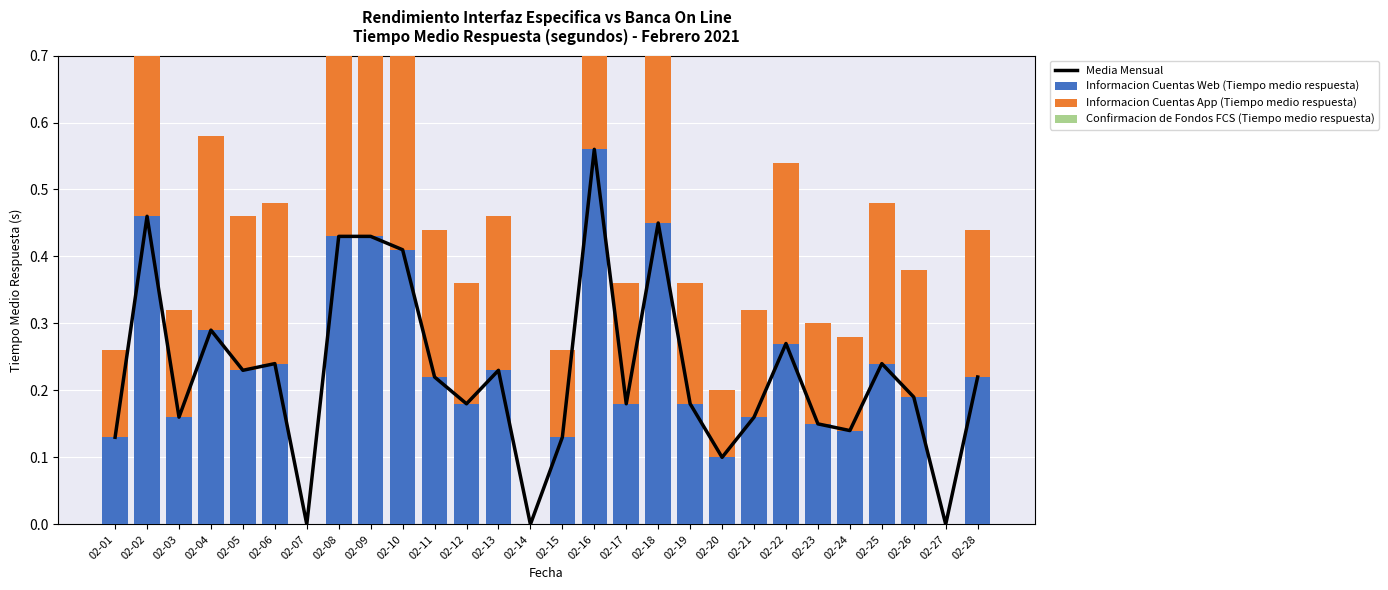

Where is Informacion Cuentas App (Tiempo medio respuesta) nearest to the value 0?

02-07